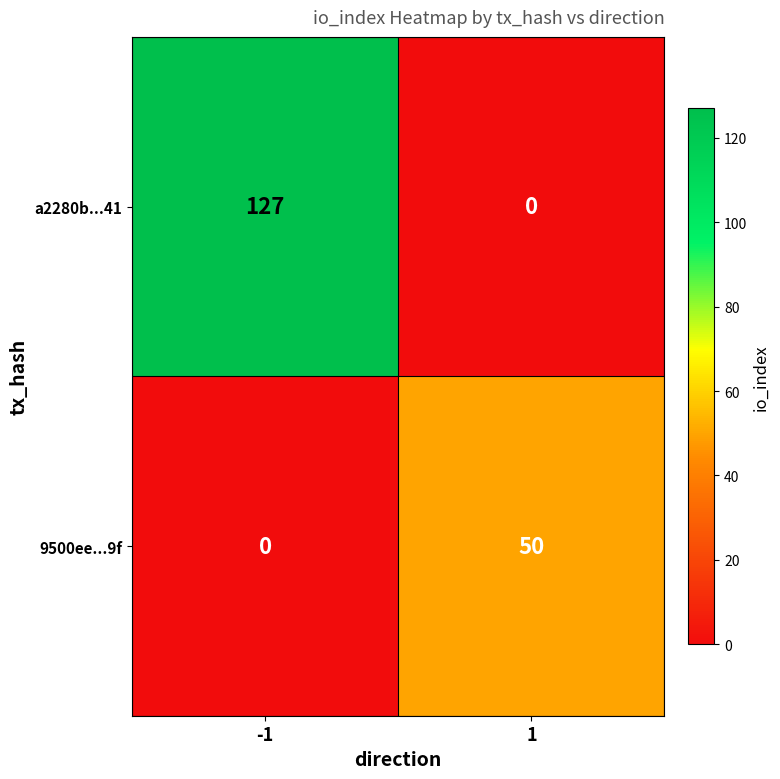

What is the difference between the highest and lowest values at 1?

50